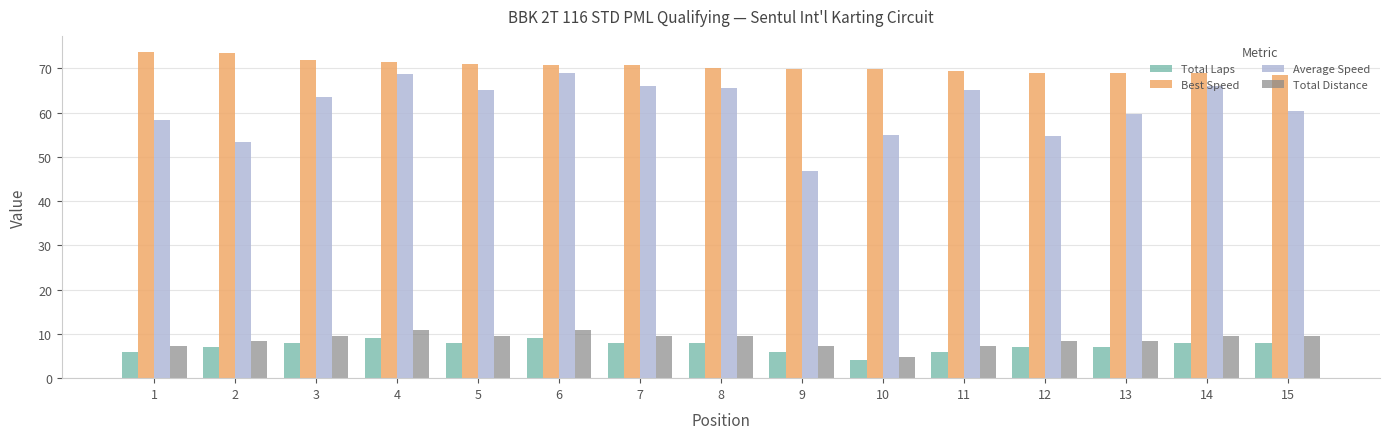

Which series has the largest total across all categories?

Best Speed